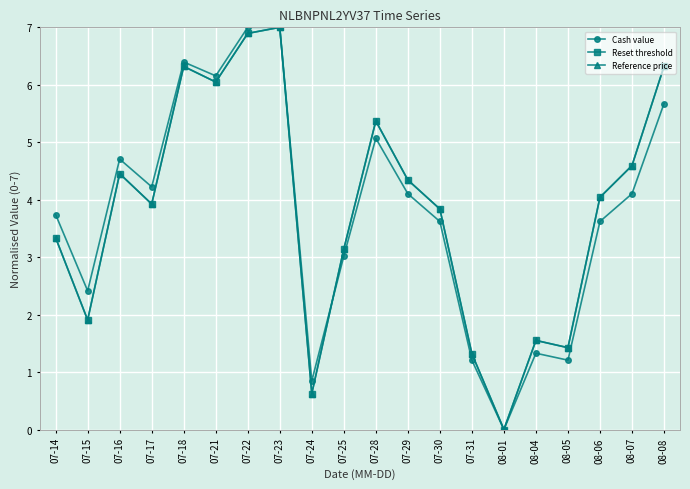

What position from the right is 07-25?

11